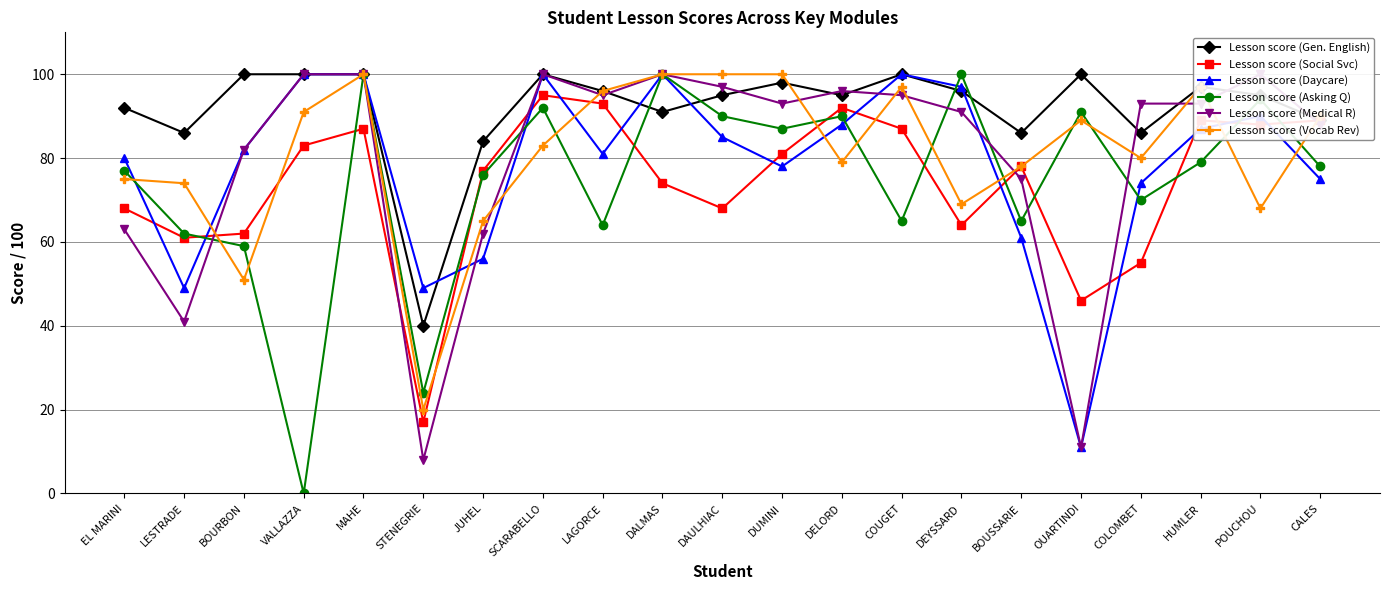

Between BOURBON and DAULHIAC, which series saw the biggest shift?

Lesson score (Vocab Rev)